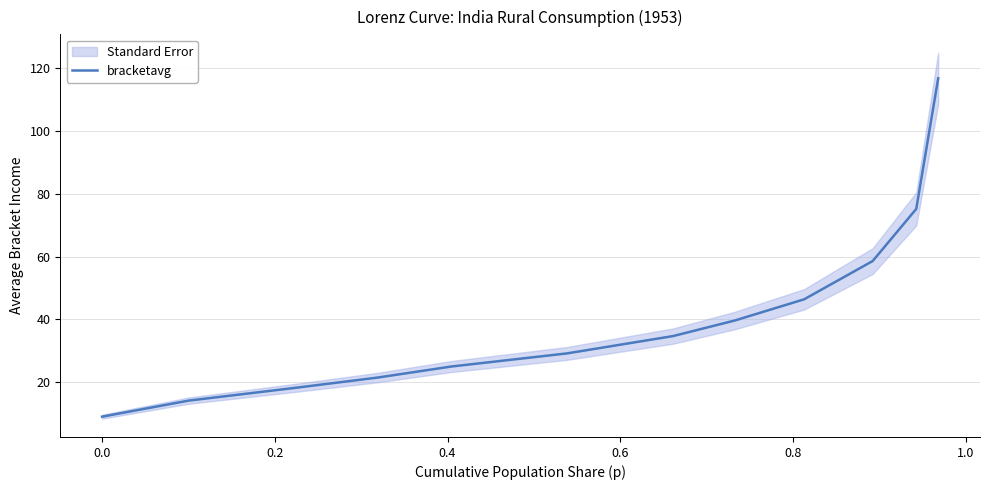

What is the highest value of the bracketavg series?

116.7